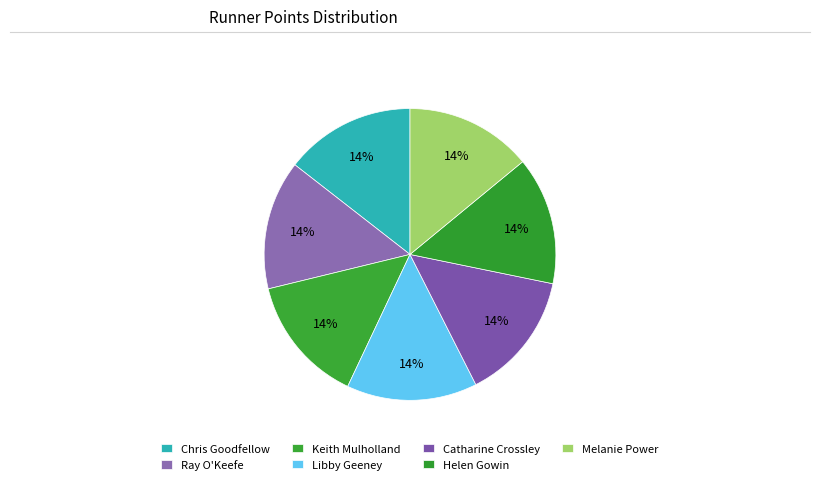

How many slices are in this pie chart?

7